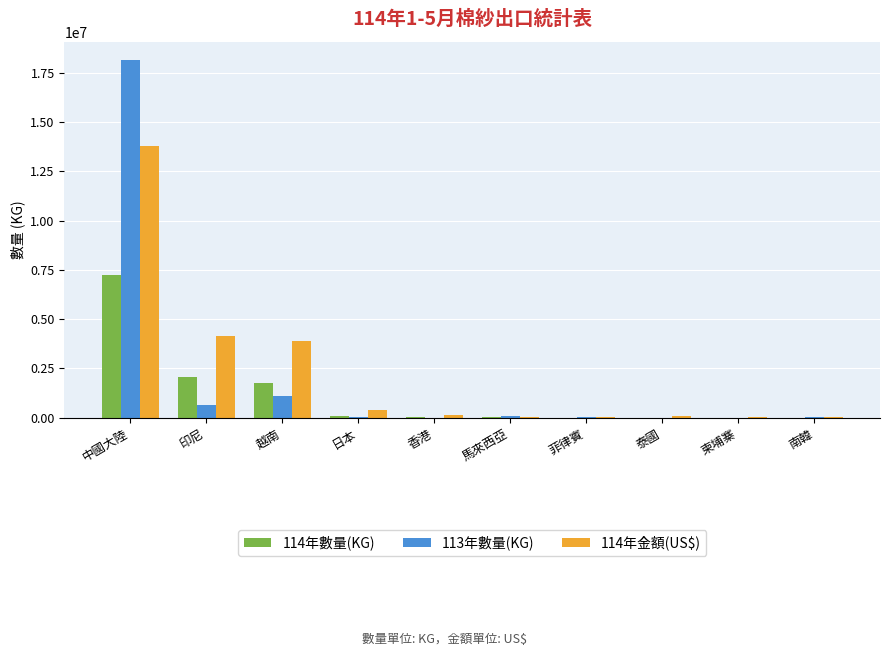

Which series has the widest spread of values?

113年數量(KG)